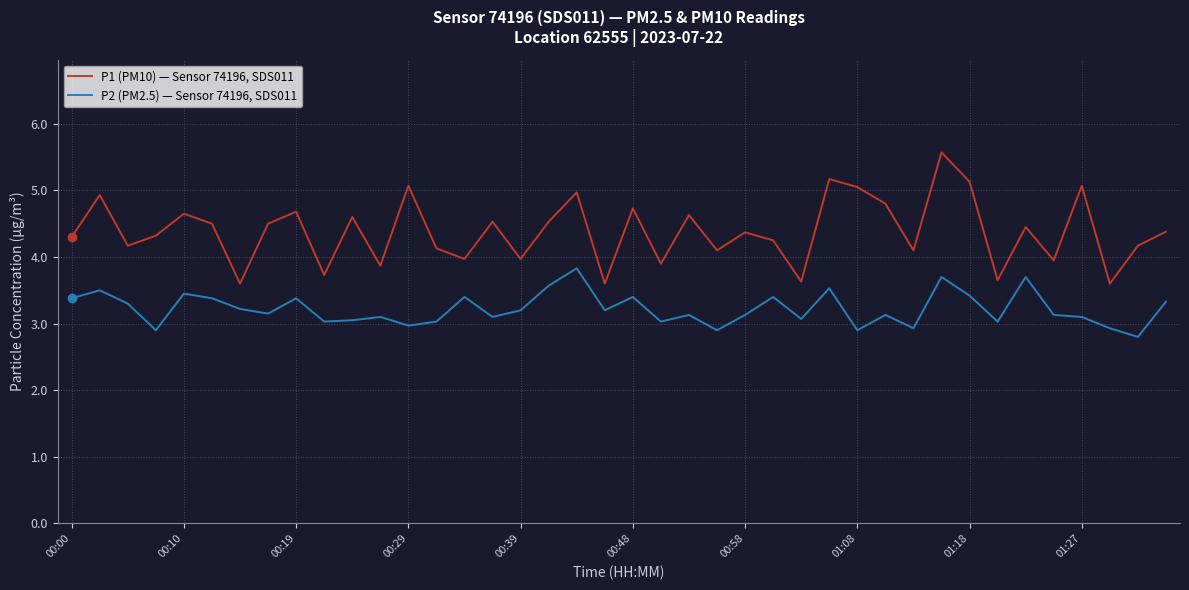

Which series has the largest range (max minus min)?

P1 (PM10) — Sensor 74196, SDS011